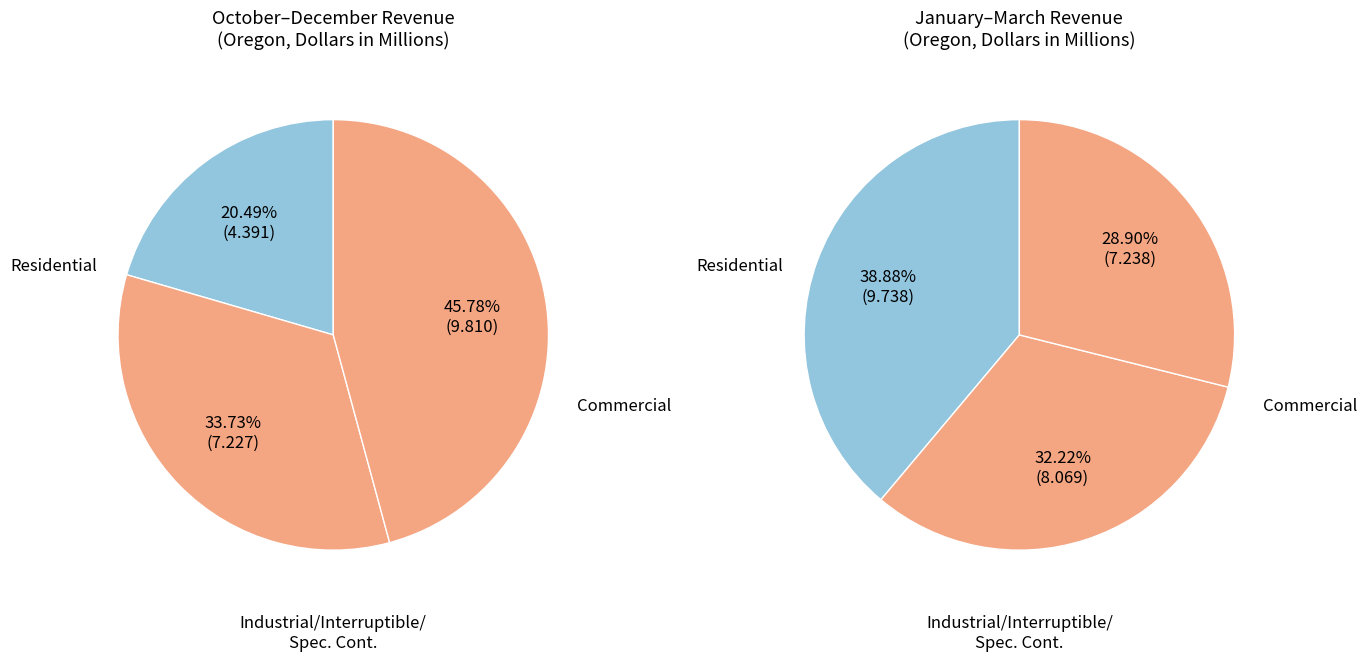

Combined, do Commercial and Residential account for over 50%?

Yes